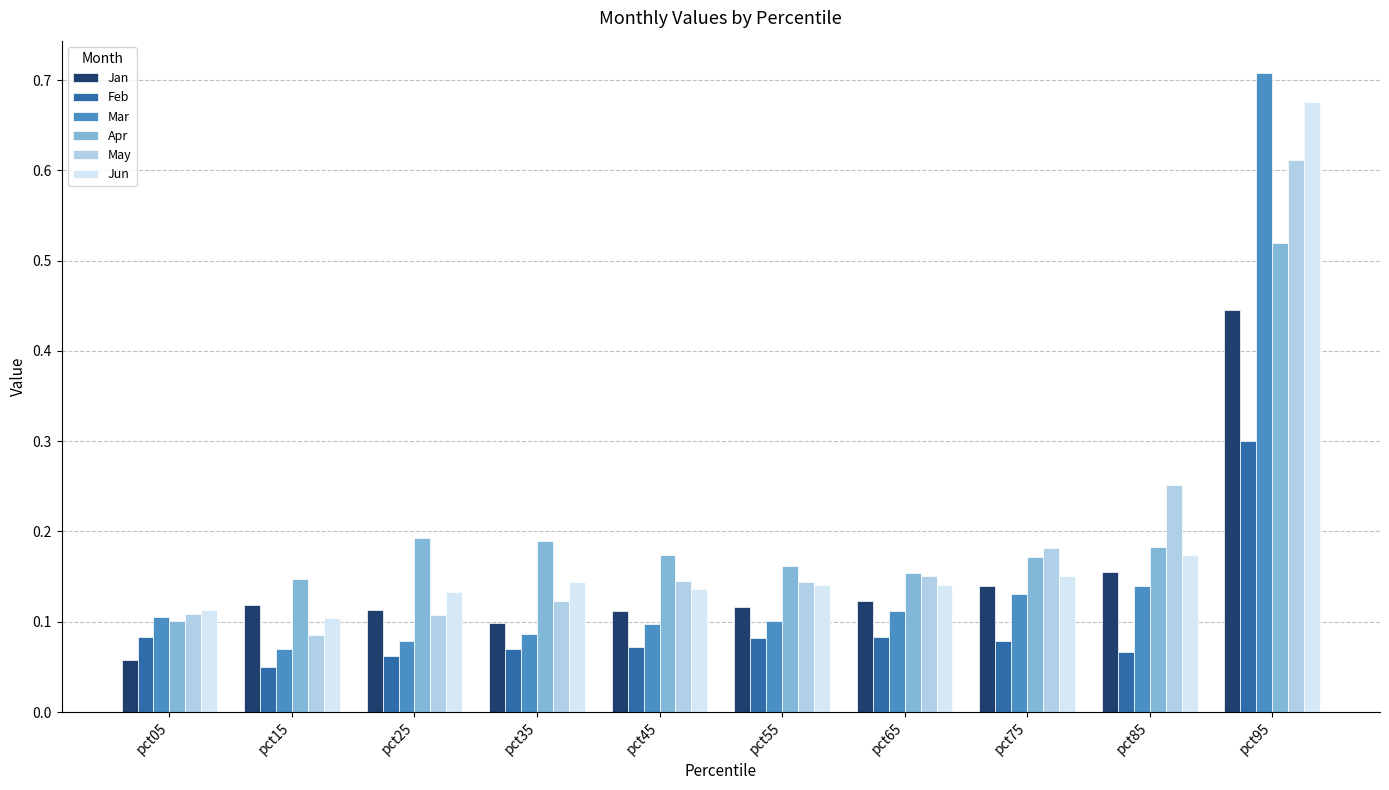

Count the number of data series in this chart.

6